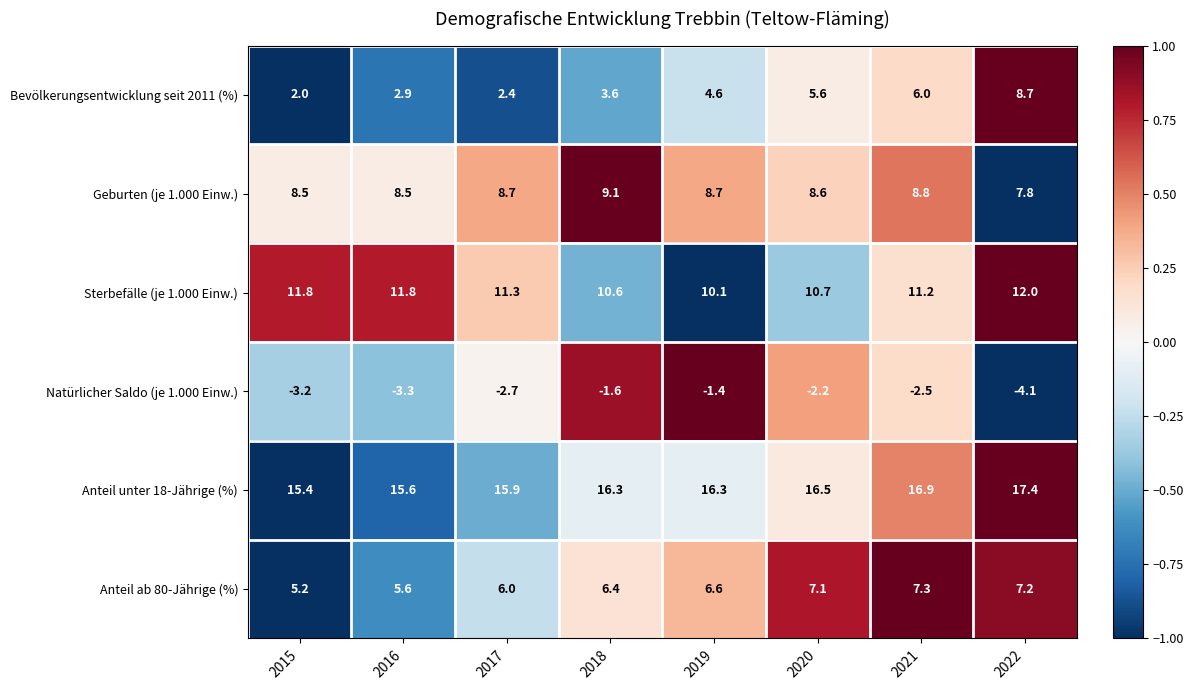

Rank the series by their maximum value, from lowest to highest.

Natürlicher Saldo (je 1.000 Einw.), Anteil ab 80-Jährige (%), Bevölkerungsentwicklung seit 2011 (%), Geburten (je 1.000 Einw.), Sterbefälle (je 1.000 Einw.), Anteil unter 18-Jährige (%)